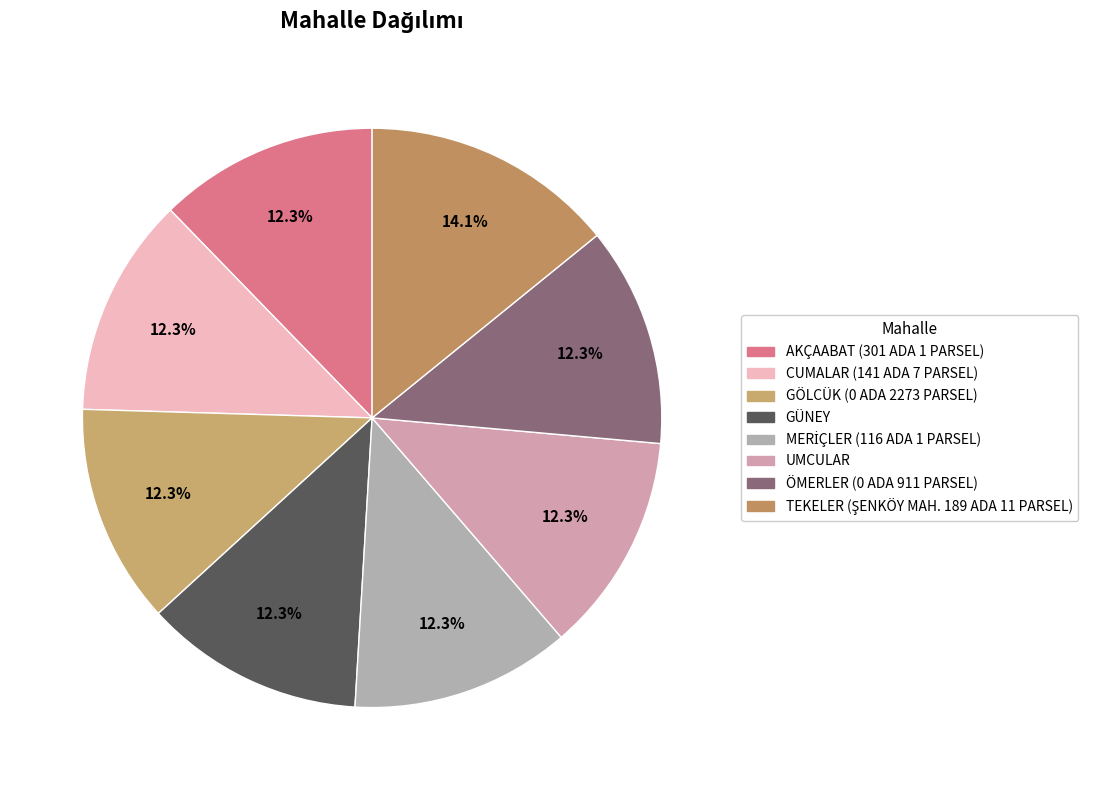

Count the number of slices in the pie.

8